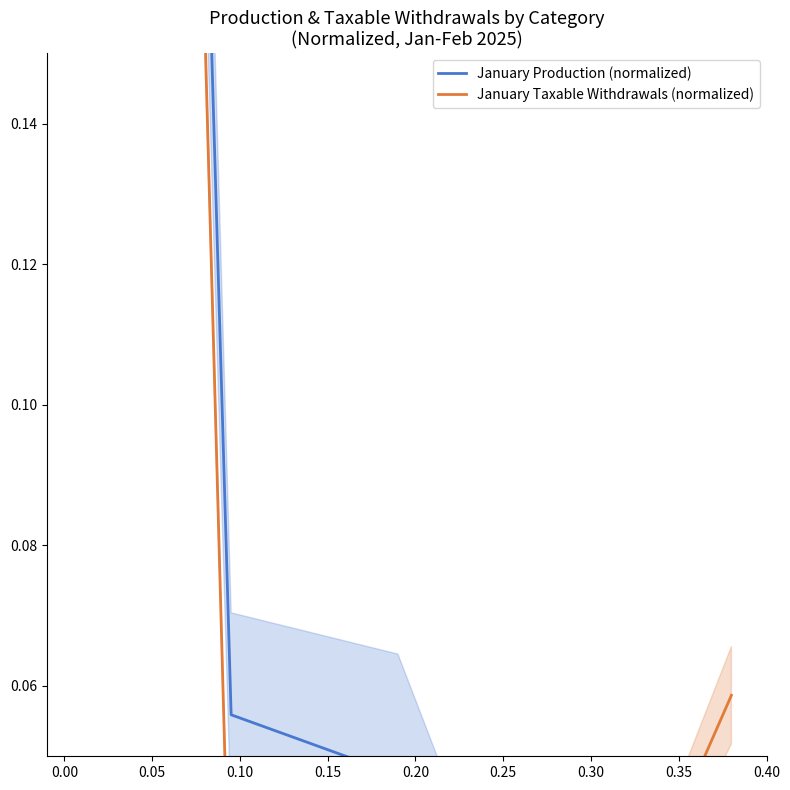

Where do January Taxable Withdrawals (normalized) and January Production (normalized) first cross each other?

−0.05 and 0.00